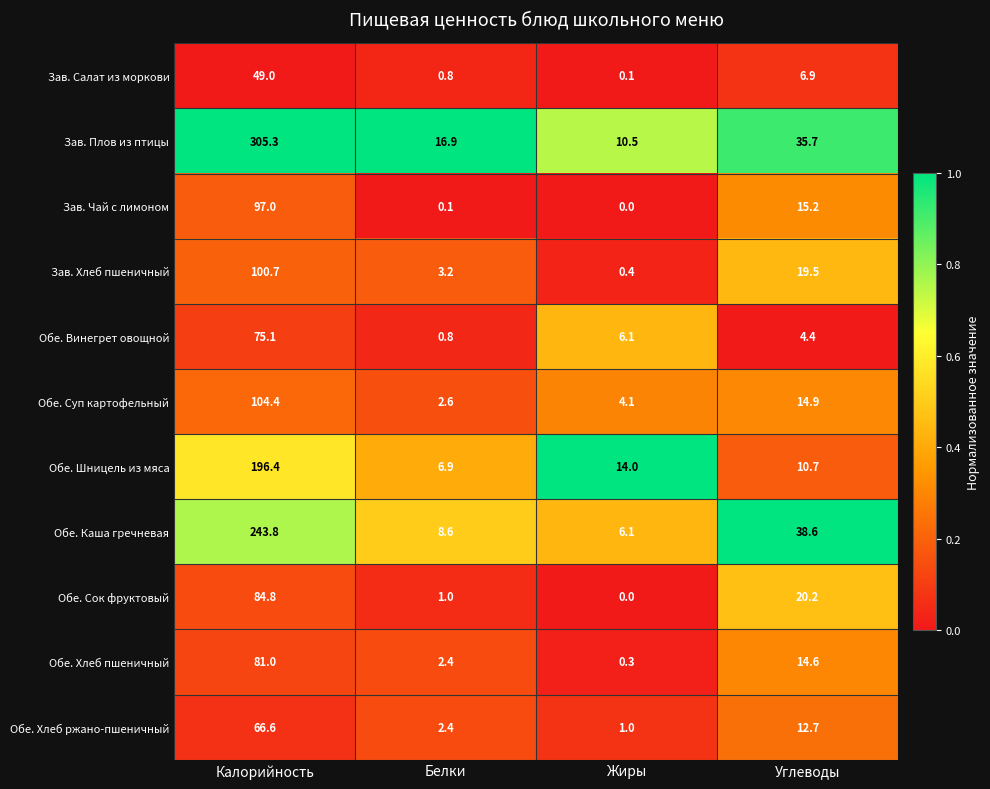

What is the maximum value shown in the chart?

305.3